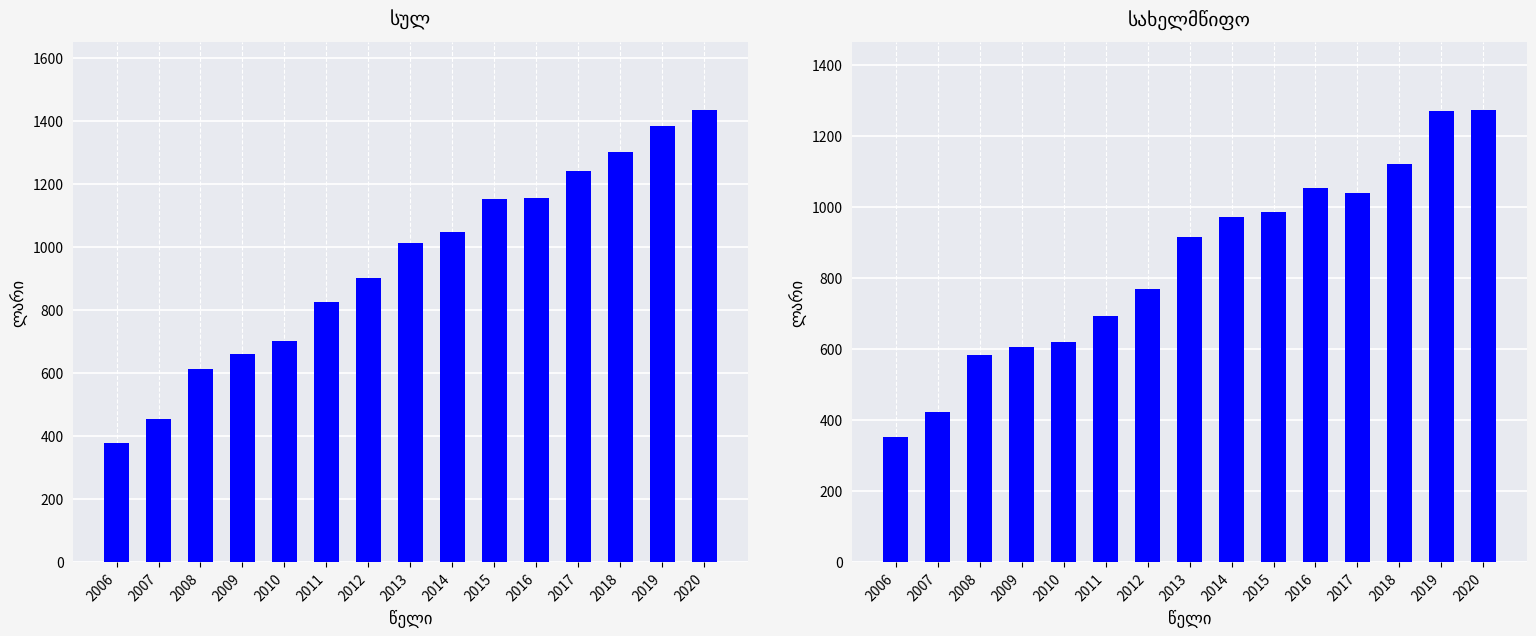

What is the value of the სულ bar at the 4th from the left?

659.0